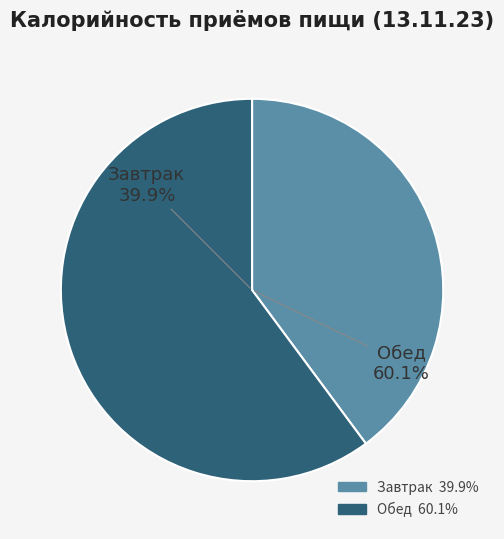

Count the number of slices in the pie.

2